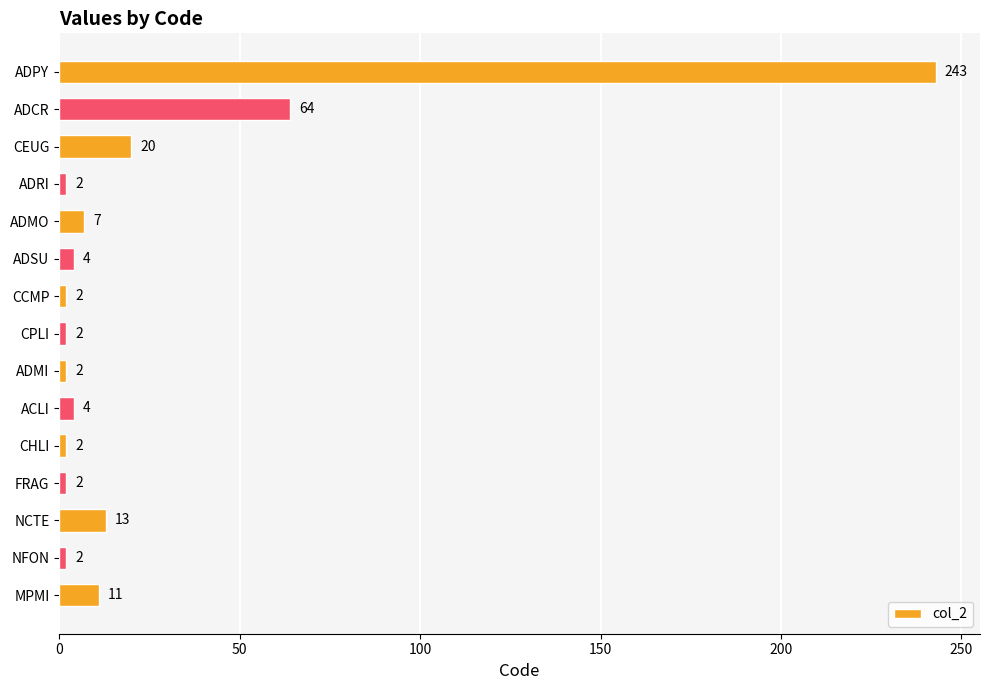

What is the sum of all values?

380